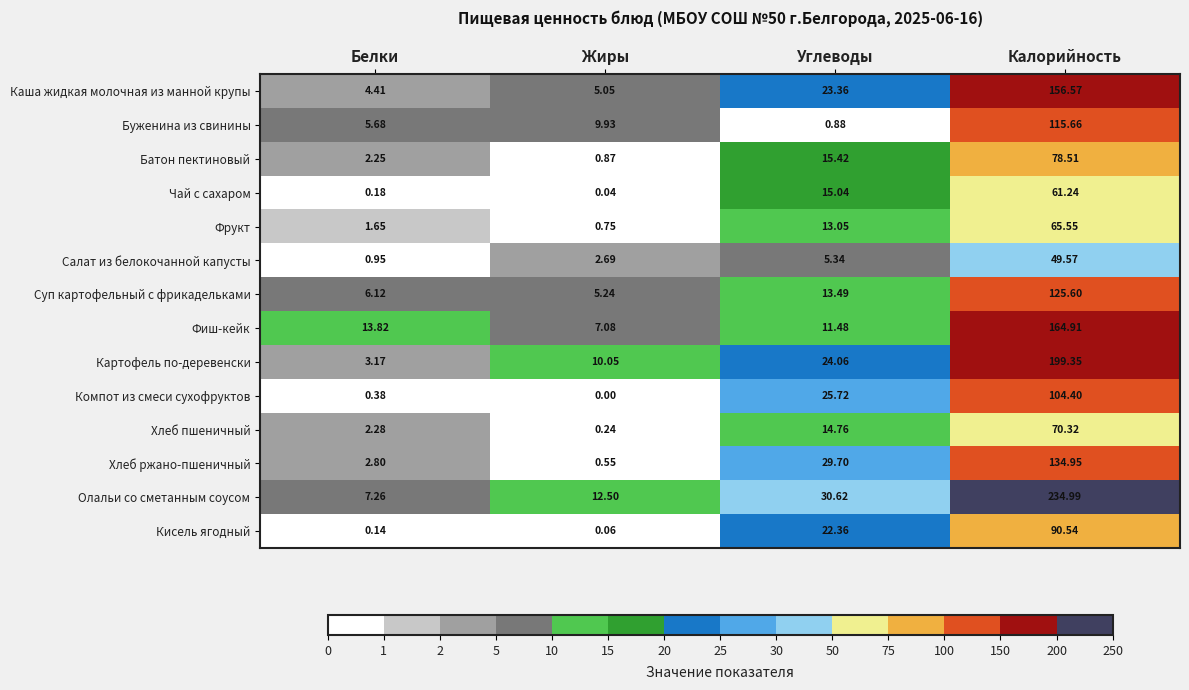

Is the value of Картофель по-деревенски at Углеводы greater than the value of Кисель ягодный at Жиры?

Yes